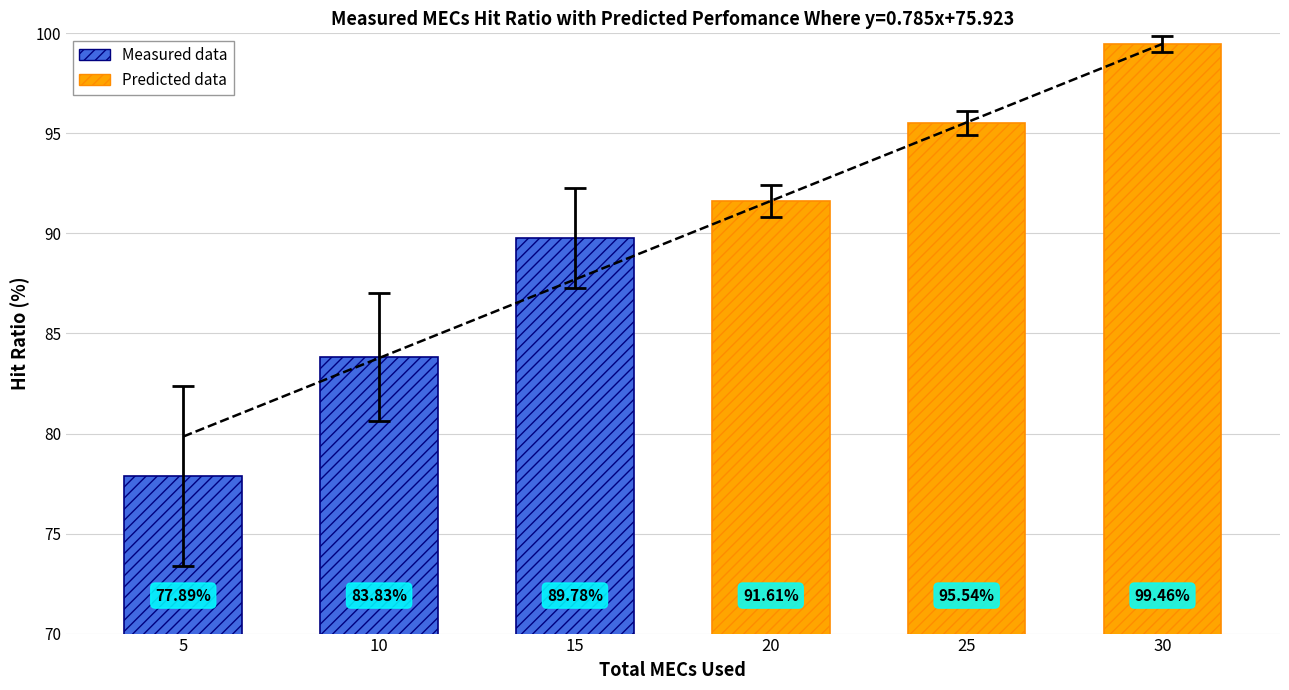

What are all the series names shown in the legend?

Measured data, Predicted data